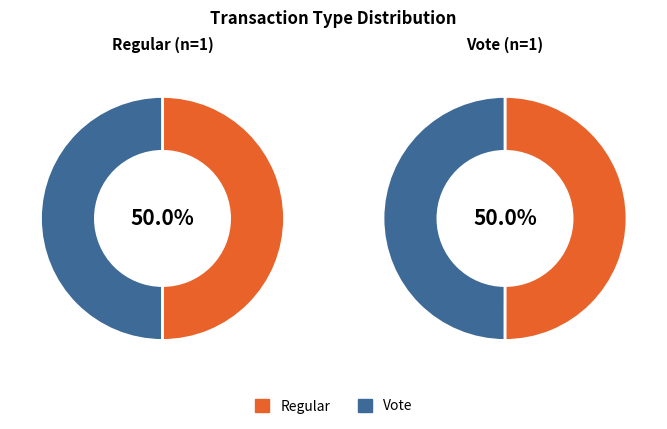

True or false: Vote accounts for 38% of the total.

False